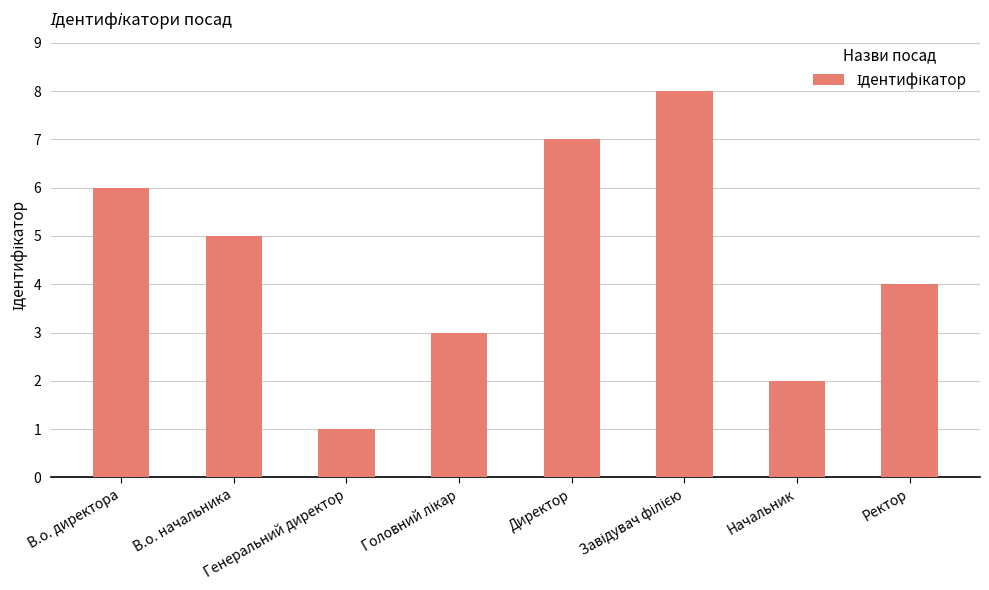

What position from the right is В.о. начальника?

7